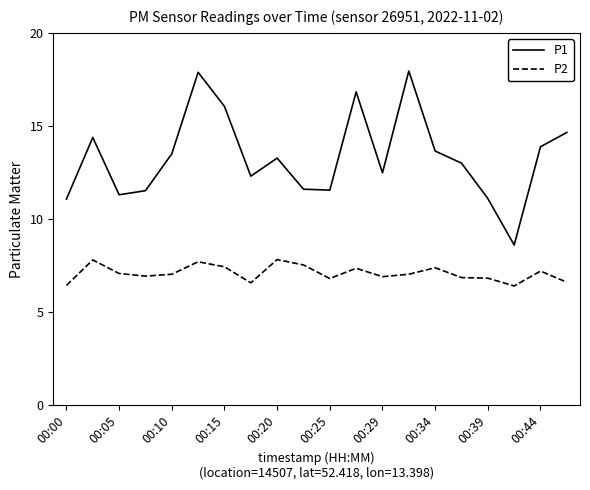

True or false: P1 and P2 cross at least once.

False